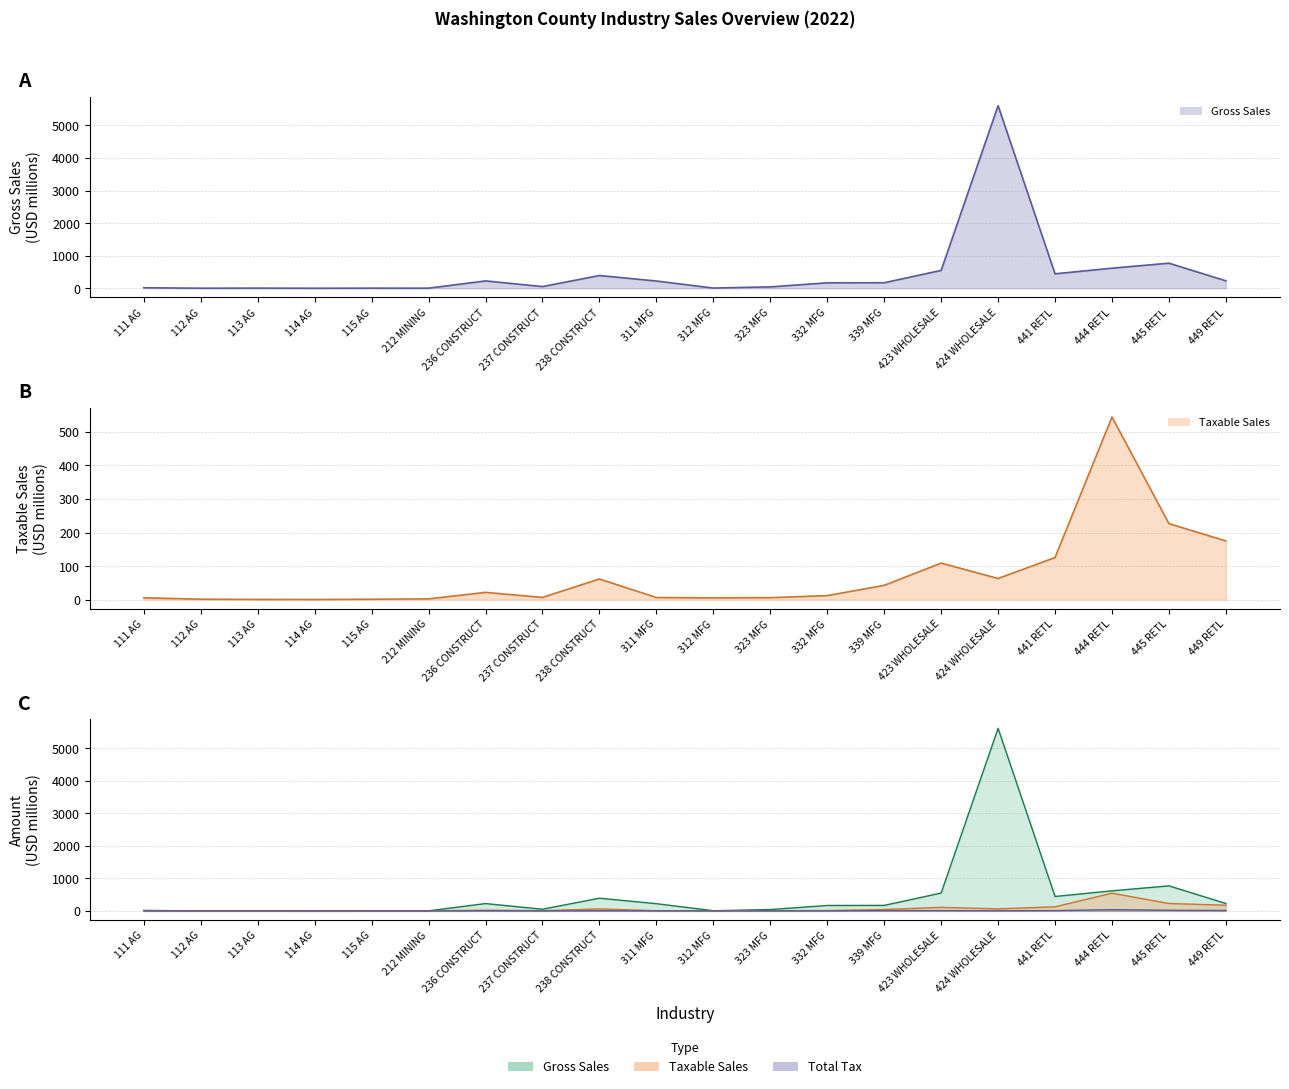

True or false: Taxable Sales has a value of 10.3 at 311 MFG.

False